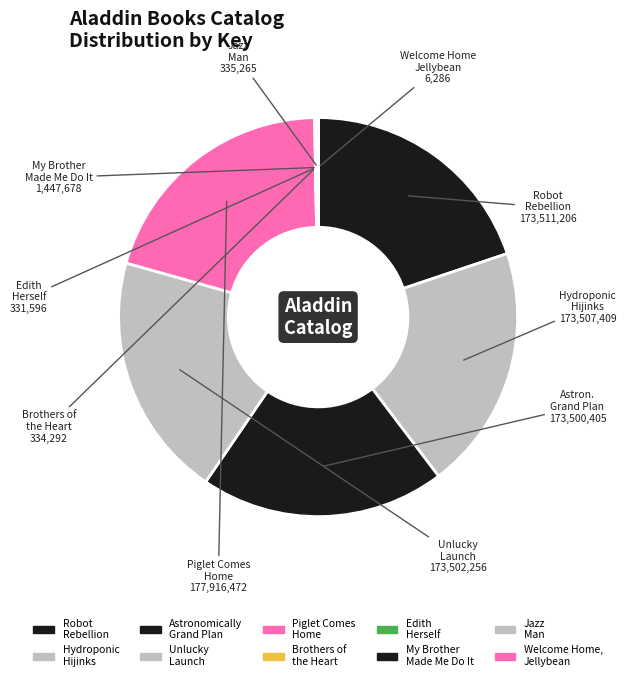

Combined, what portion of the pie is Welcome Home, Jellybean and My Brother Made Me Do It?

0.2%